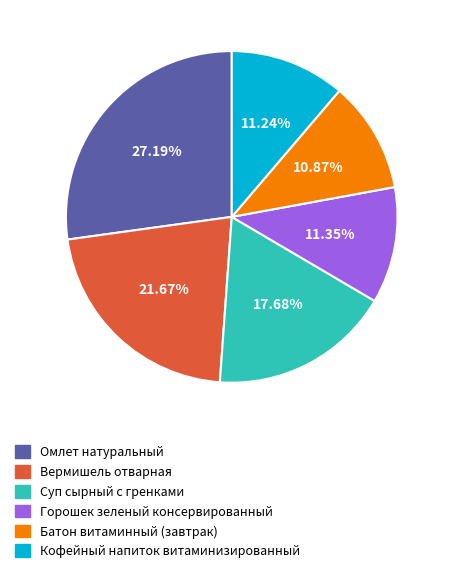

Is there any slice that represents more than half of the pie?

No